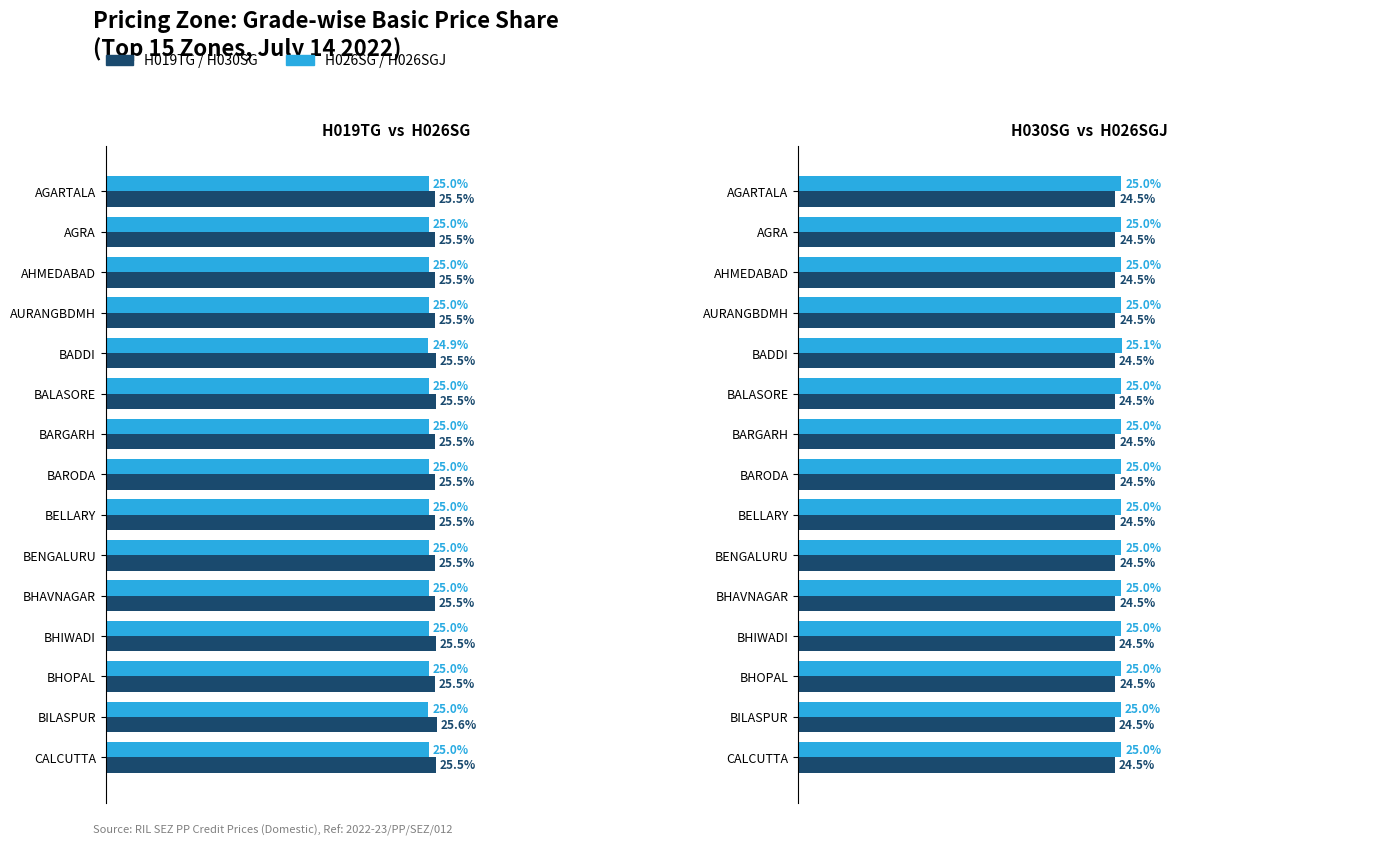

Count the H030SG values in the range 24 to 25.

15